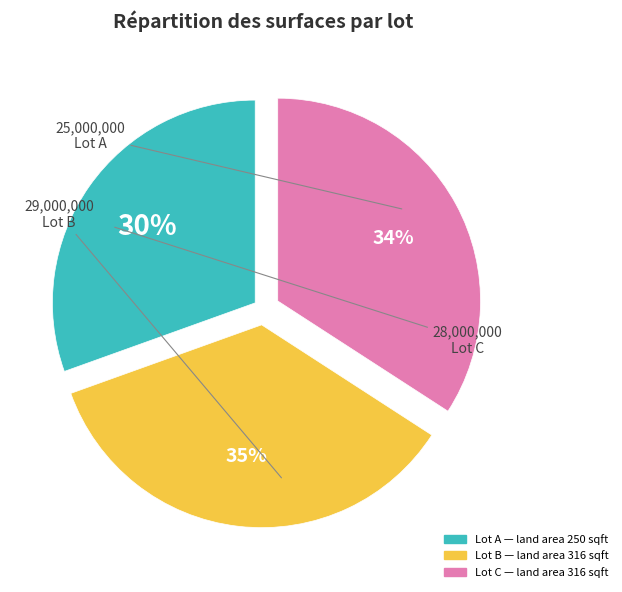

Is there a majority slice in this chart?

No